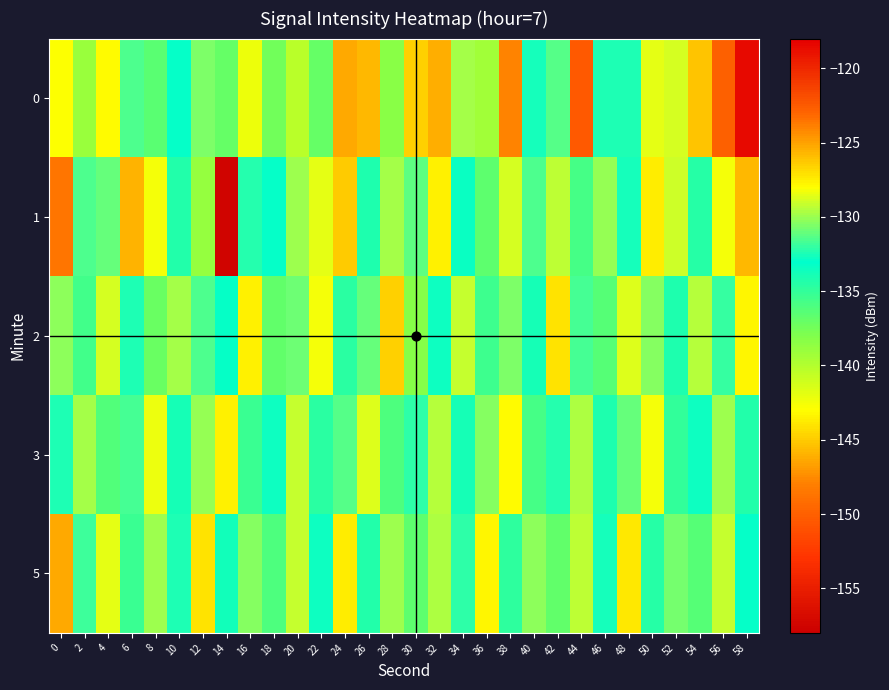

What is the total value across all series at 56?

-641.9